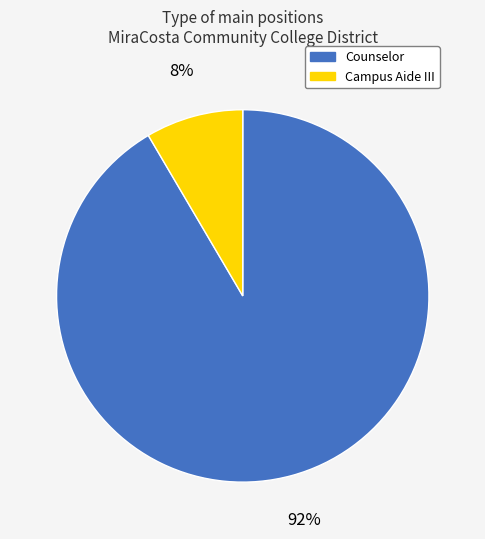

The Campus Aide III slice represents 8% of the pie. True or false?

True